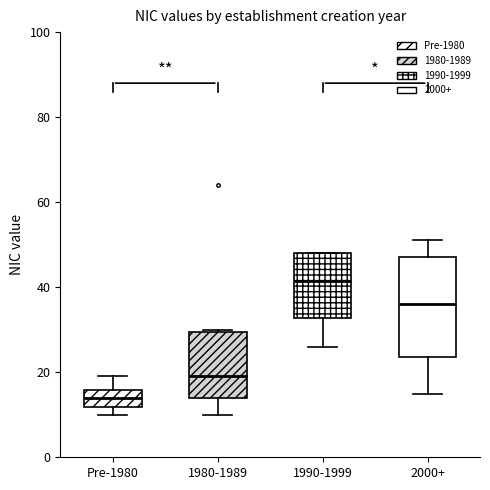

Reading left to right, transcribe this box plot: for each box, give where its median line is, the range the box spans, and where its two whiskers end, as read against the y-axis. The values are not printed on the chart, so give them approximately, as read against the axis.

Pre-1980: median 14, box 12 to 16, whiskers 10 to 20
1980-1989: median 20, box 14 to 30, whiskers 10 to 30
1990-1999: median 42, box 32 to 48, whiskers 26 to 48
2000+: median 36, box 24 to 48, whiskers 16 to 52